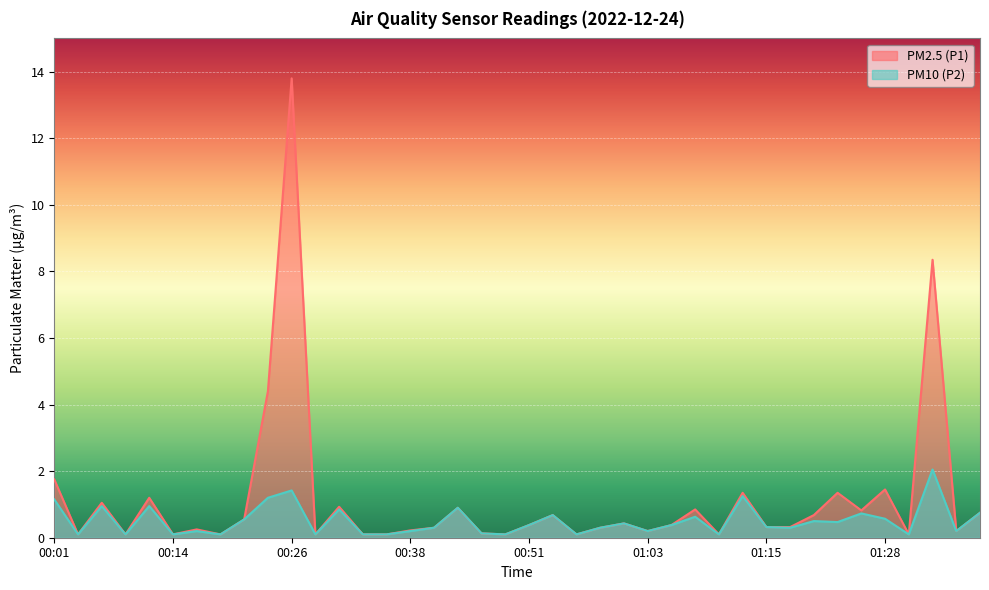

What is the value of the PM10 (P2) point at the 39th from the left?

0.2